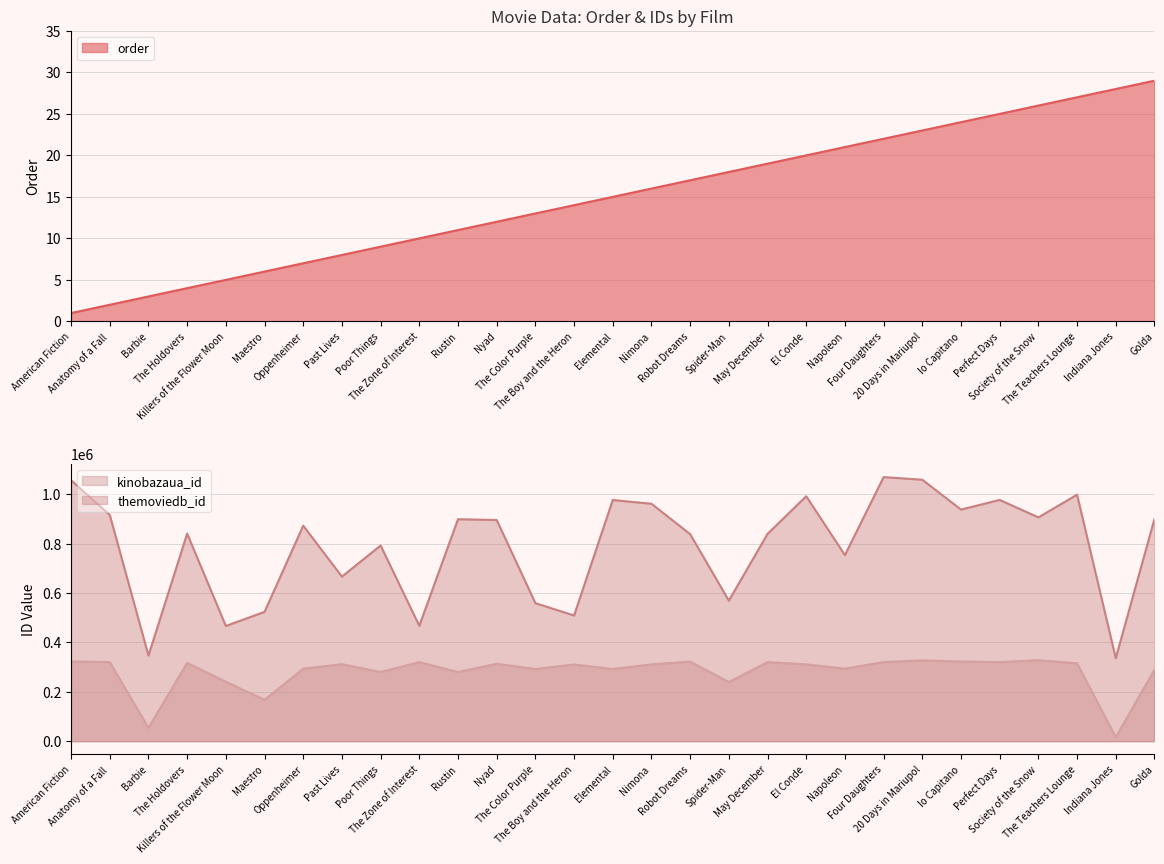

At which label does order first exceed 15?

Nimona